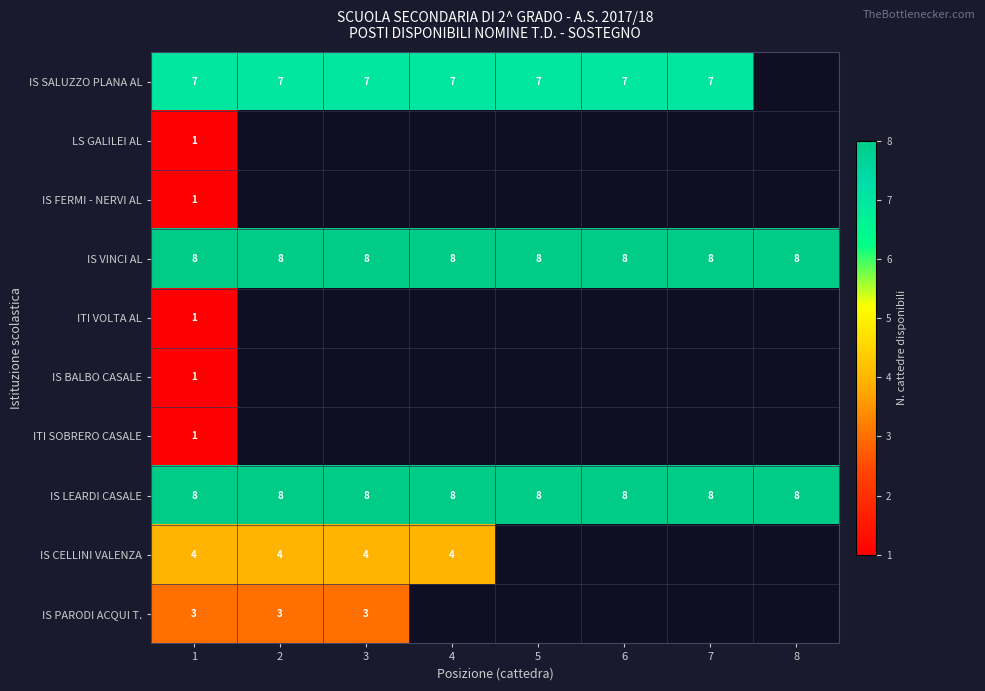

At which category is the sum across all series the highest?

1